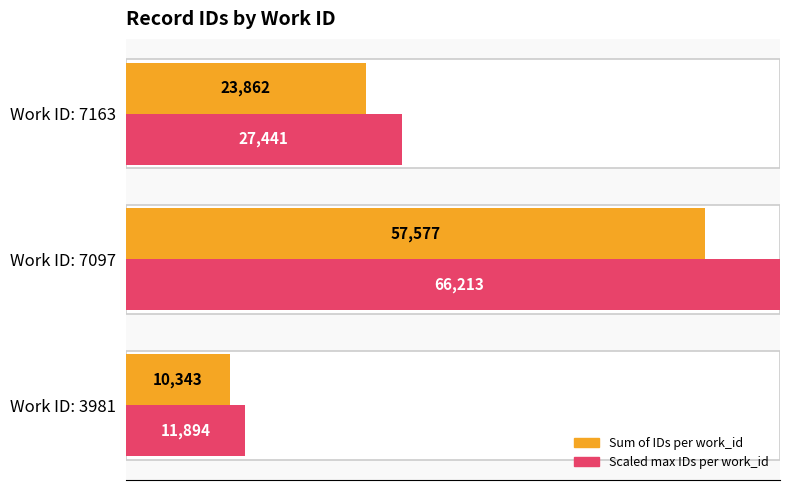

Rank the series at Work ID: 7163 from highest to lowest value.

id max scaled per work_id, id (sum per work_id)